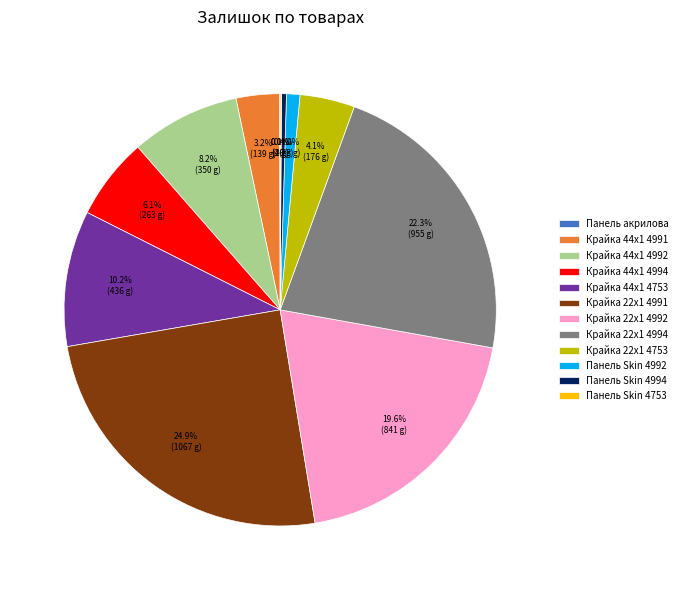

What is the ratio of the value at Крайка 44x1 4994 to the value at Крайка 44x1 4991?

1.9